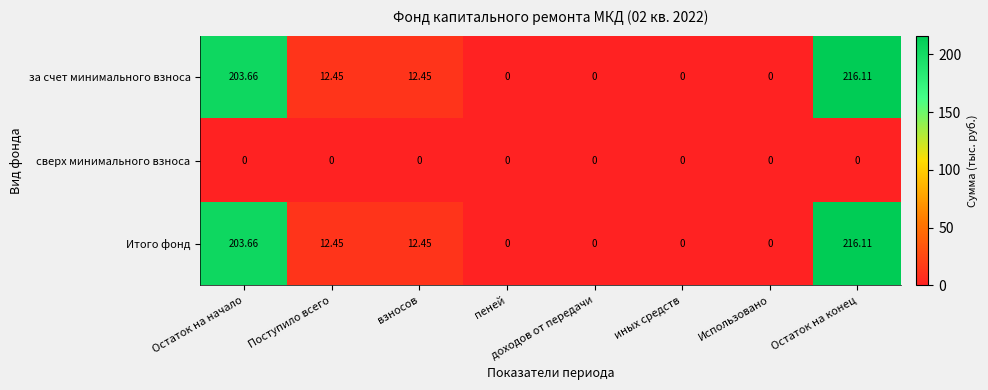

Is the value of за счет минимального взноса at Остаток на конец greater than the value of Итого фонд at иных средств?

Yes